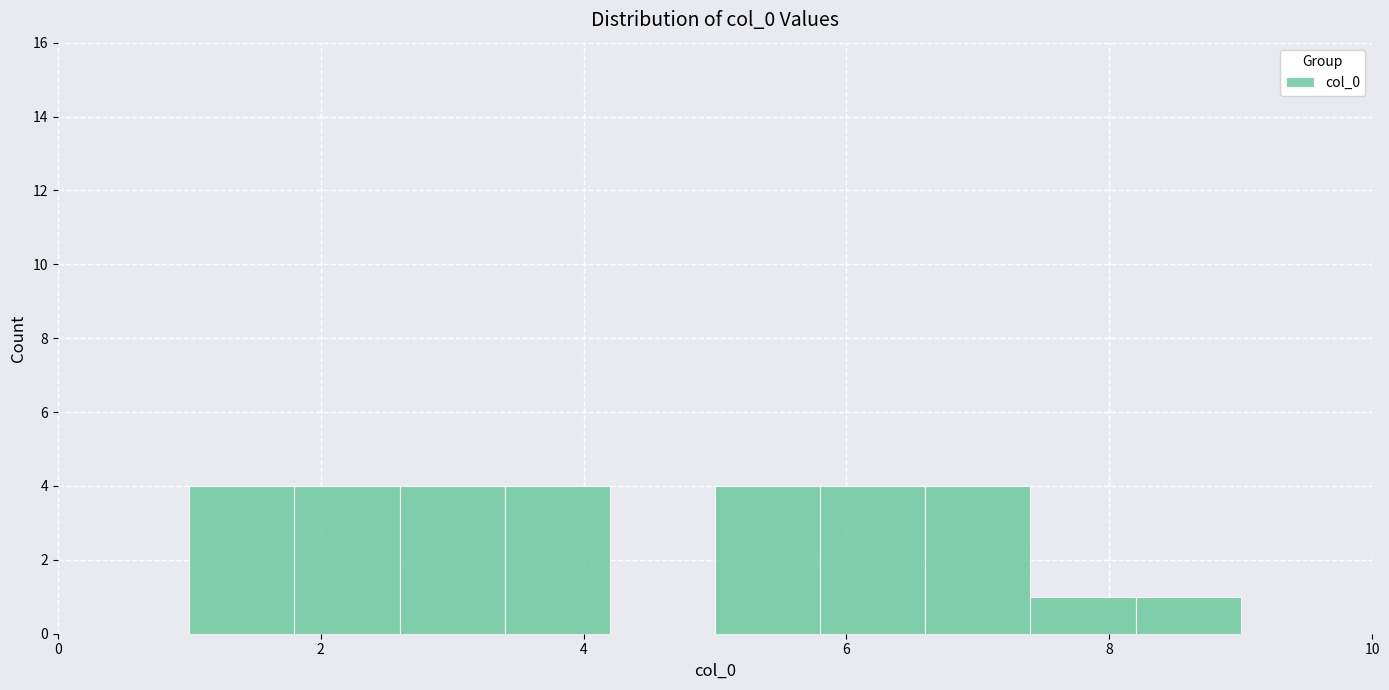

Reading left to right, list every bar in this chart as the range it spans on the x-axis followed by its height. The values are not printed on the chart, so give them approximately, as read against the axis.

1.0 to 1.8: 4
1.8 to 2.6: 4
2.6 to 3.4: 4
3.4 to 4.2: 4
4.2 to 5.0: 0
5.0 to 5.8: 4
5.8 to 6.6: 4
6.6 to 7.4: 4
7.4 to 8.2: 1
8.2 to 9.0: 1